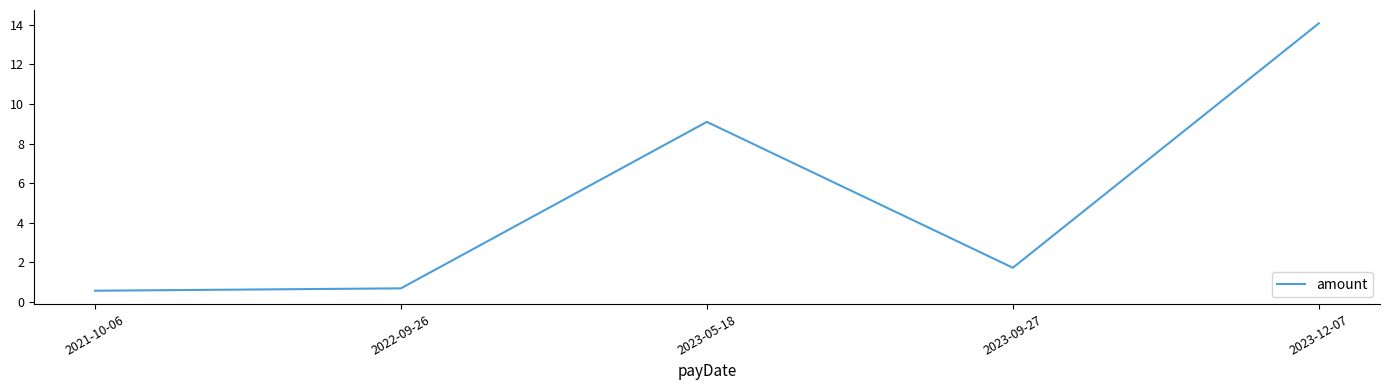

Reading left to right, list all the values displayed in this chart.

2021-10-06=0.6	2022-09-26=0.7	2023-05-18=9.1	2023-09-27=1.7	2023-12-07=14.1